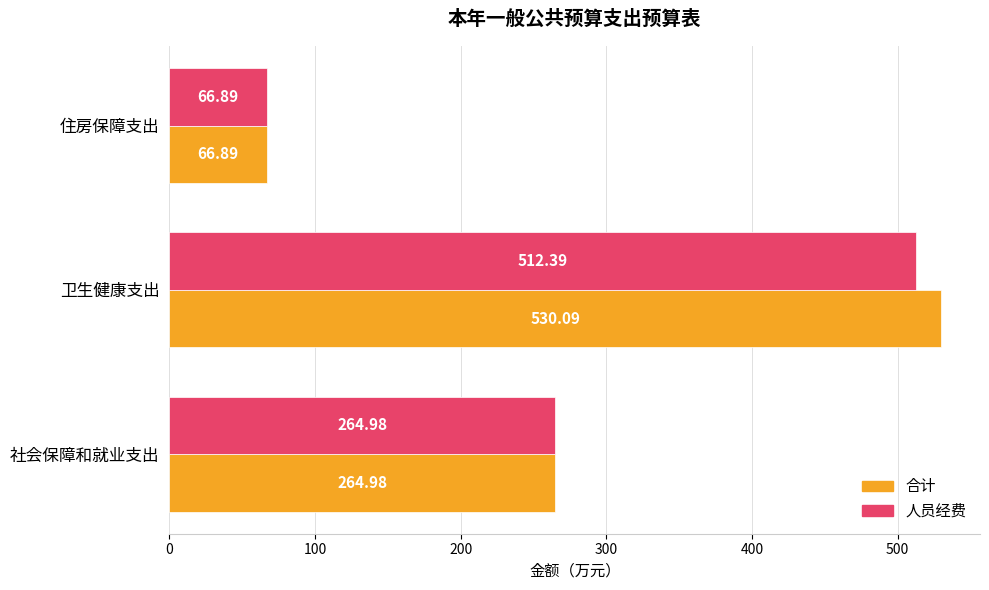

Which category has the highest value in the 合计 series?

卫生健康支出